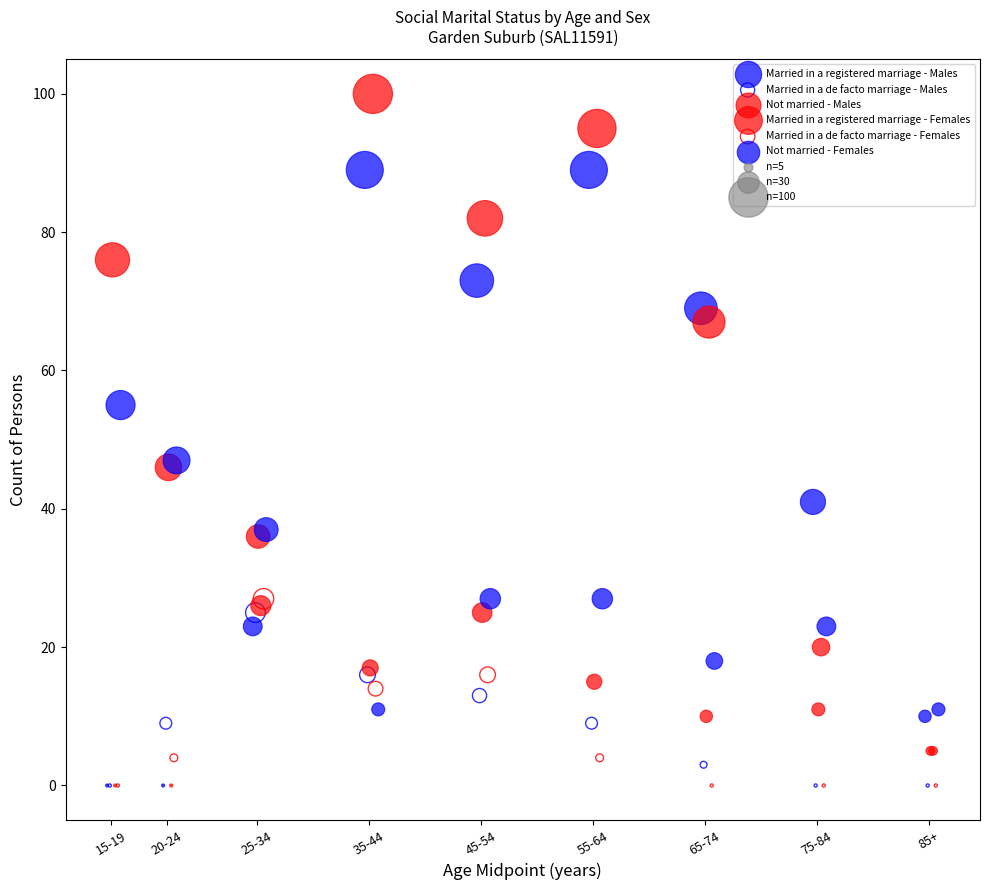

Which series reaches the maximum Y coordinate?

Married in a registered marriage - Females